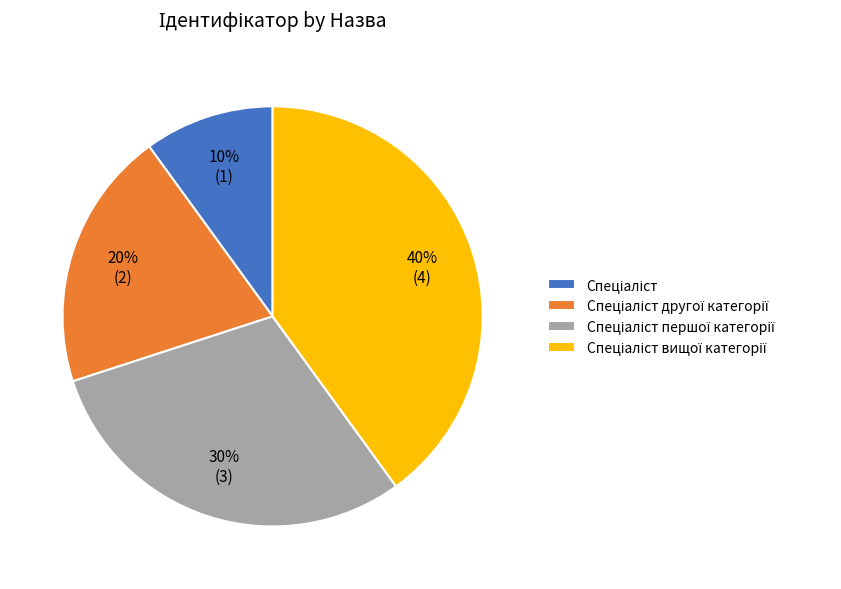

To the nearest percent, what is the difference between the largest and smallest slice percentages?

30%